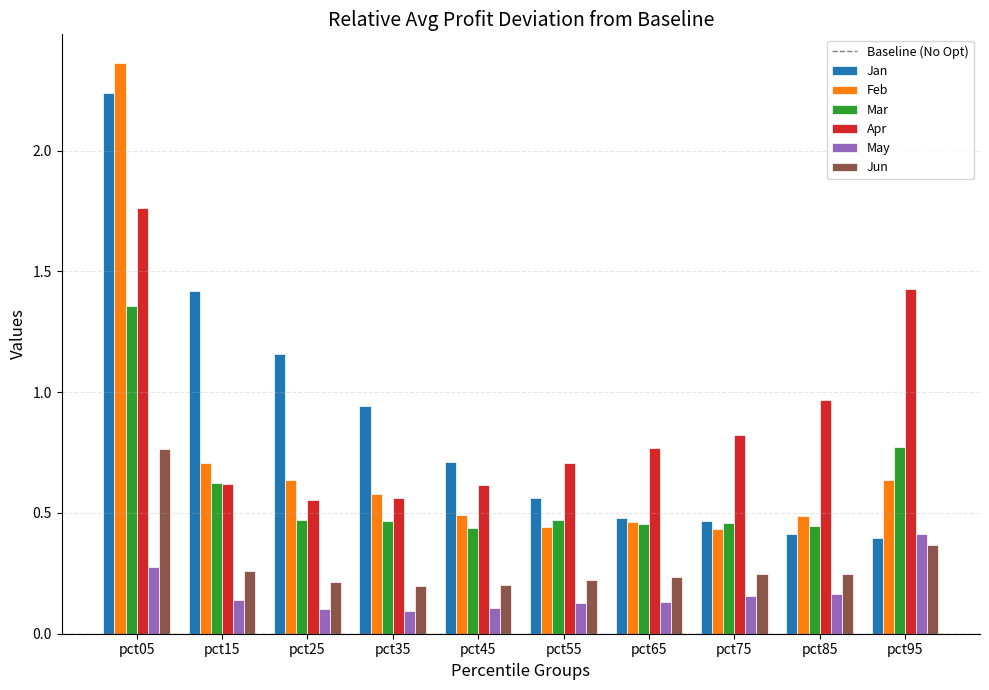

At which category is the sum across all series the highest?

pct05